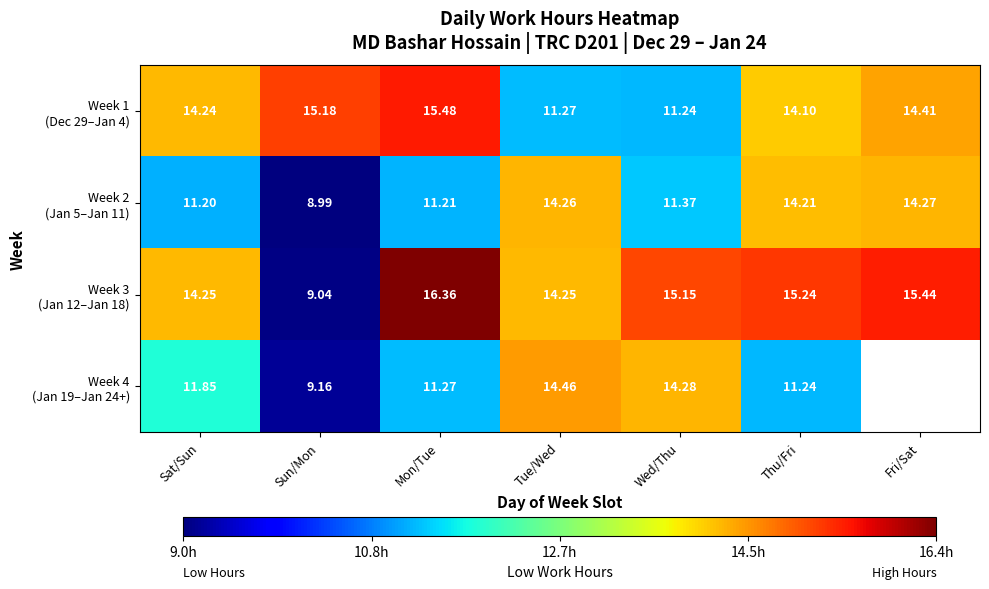

Rank the series by their average value, from highest to lowest.

Week 3 (Jan 12–Jan 18), Week 1 (Dec 29–Jan 4), Week 4 (Jan 19–Jan 24+), Week 2 (Jan 5–Jan 11)